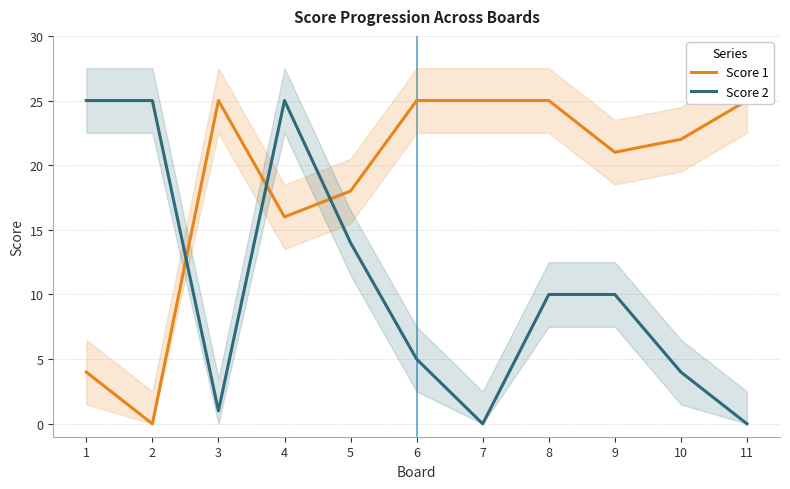

True or false: Score 2 has a value of 25 at 2.

True